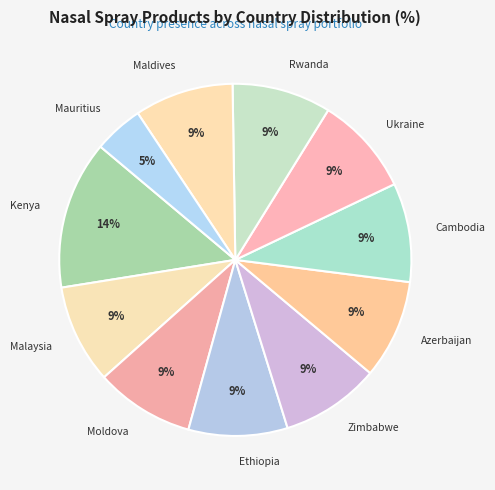

How many segments does this pie chart have?

11